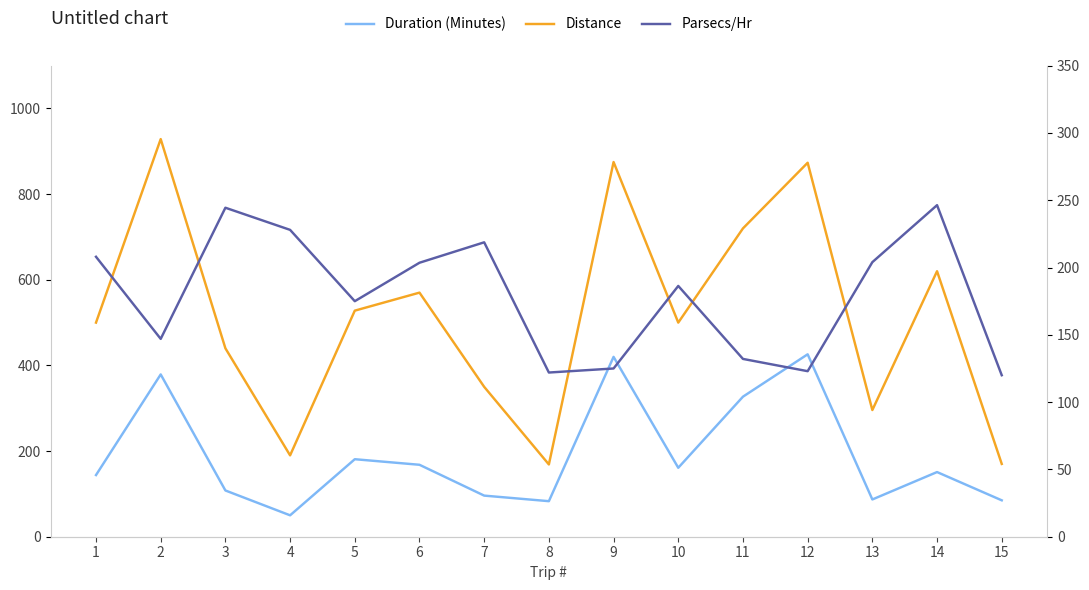

At which label does Parsecs/Hr reach its peak?

14